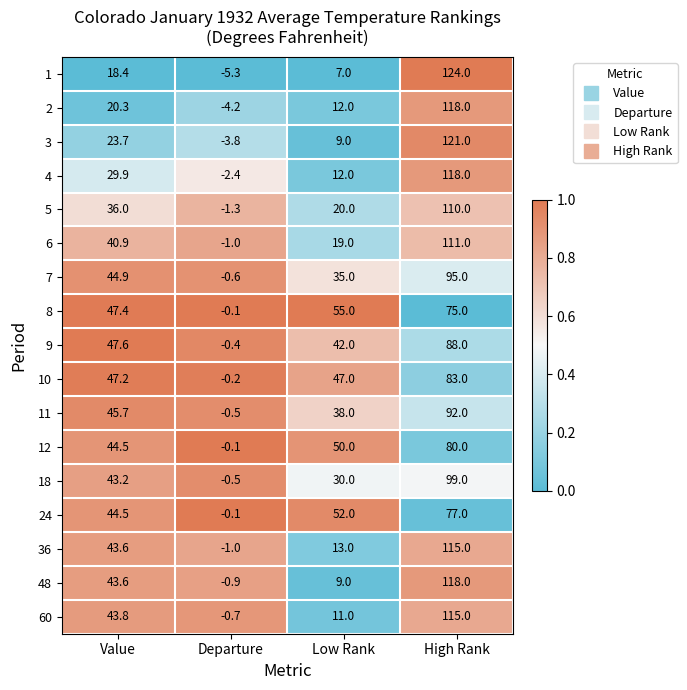

True or false: 11 has a value of 38.0 at Low Rank.

True